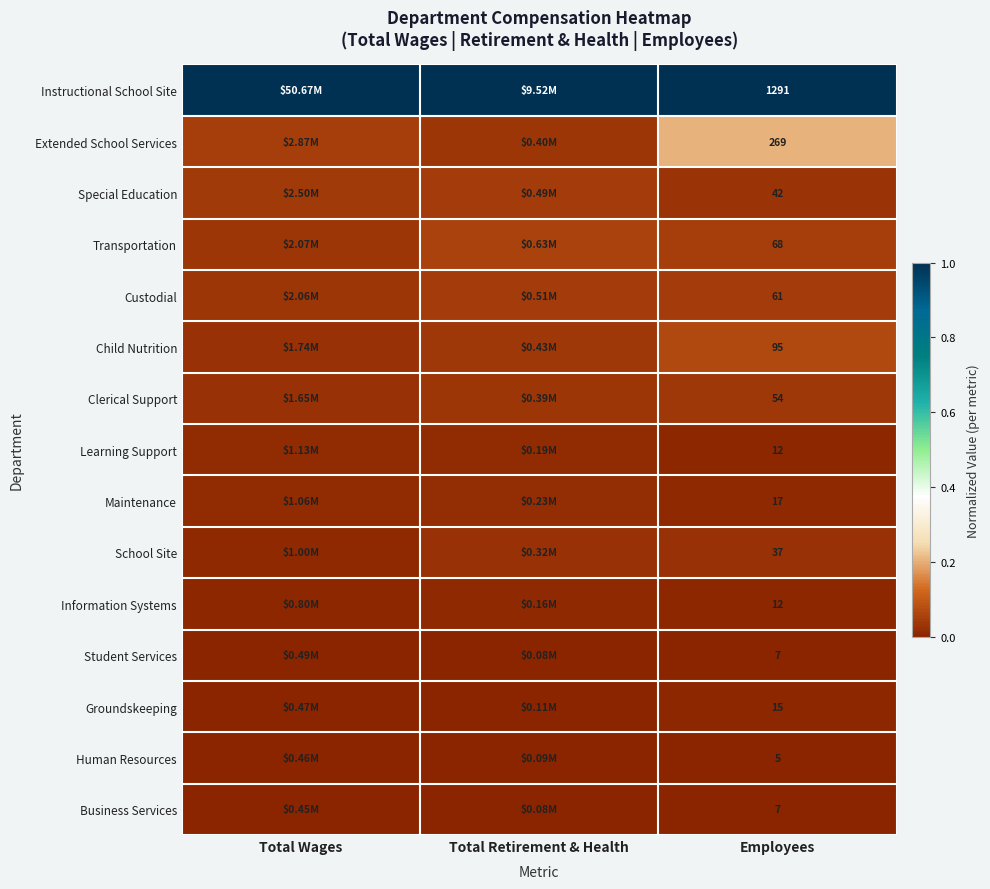

The value of Instructional School Site at Total Wages is 1.0. True or false?

True